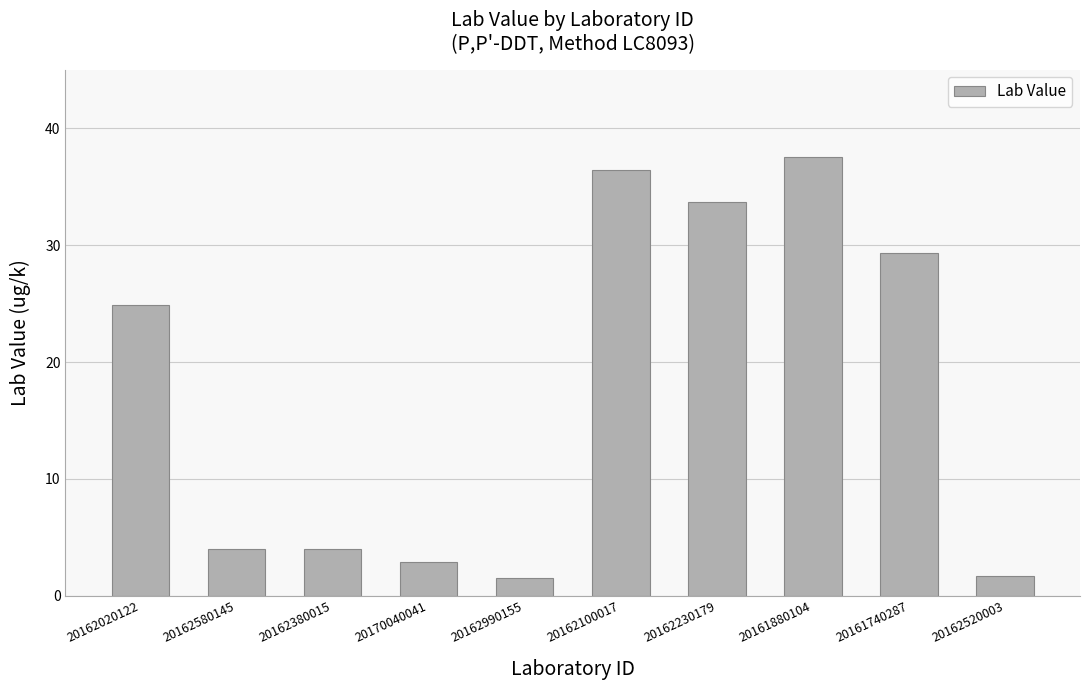

Are the bars grouped side by side (vs. stacked)?

No